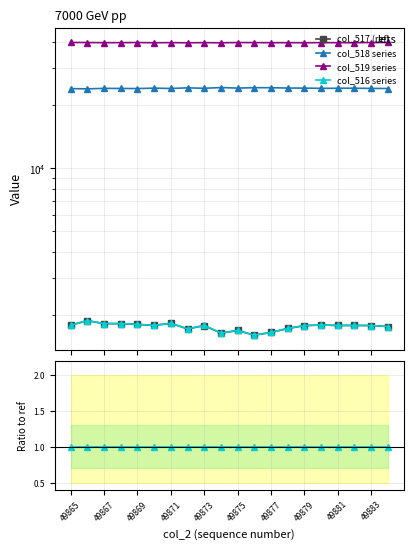

Rank the series by their maximum value, from lowest to highest.

col_516 series, col_518 series, col_519 series, col_517 (ref)